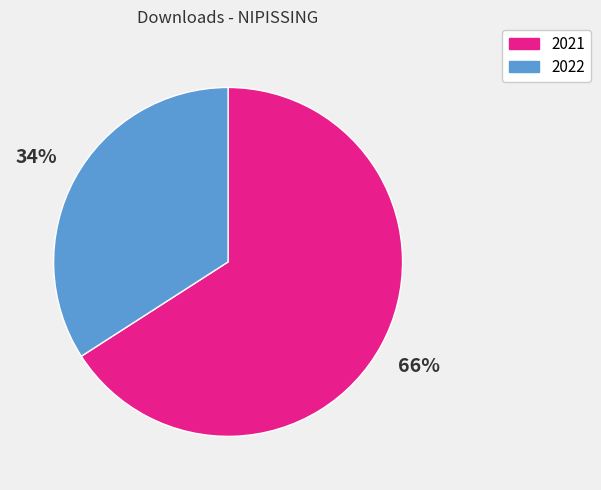

Which category has the biggest portion of the pie?

2021